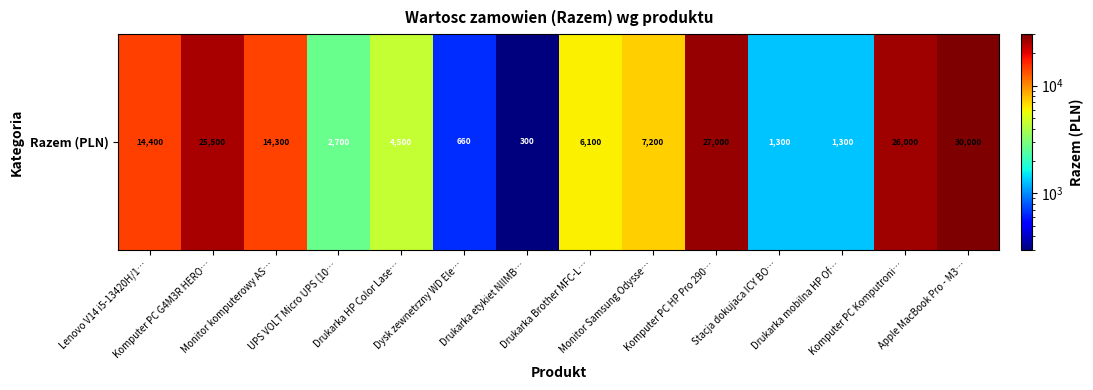

List the labels in order of value, smallest first.

Drukarka etykiet NIIMB…, Dysk zewnetrzny WD Ele…, Stacja dokujaca ICY BO…, Drukarka mobilna HP Of…, UPS VOLT Micro UPS (10…, Drukarka HP Color Lase…, Drukarka Brother MFC-L…, Monitor Samsung Odysse…, Monitor komputerowy AS…, Lenovo V14 i5-13420H/1…, Komputer PC G4M3R HERO…, Komputer PC Komputroni…, Komputer PC HP Pro 290…, Apple MacBook Pro - M3…